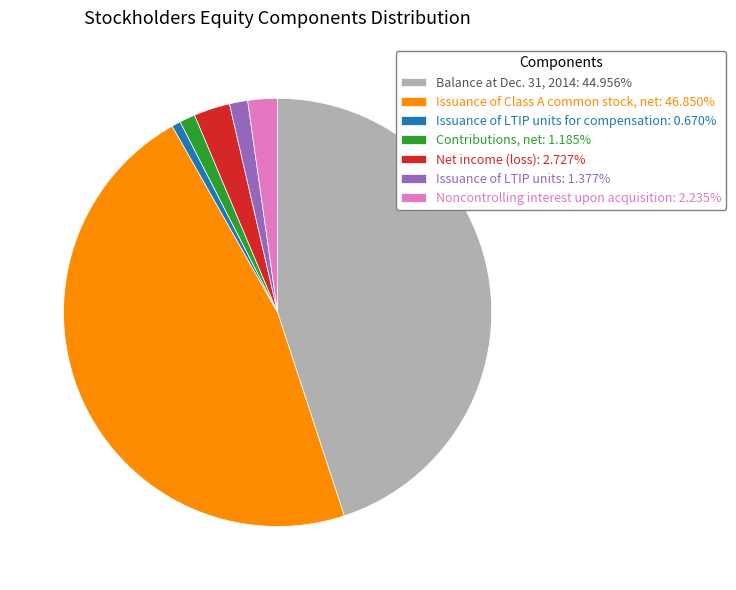

Do Issuance of LTIP units: 1.377% and Net income (loss): 2.727% together represent more than half of the pie?

No